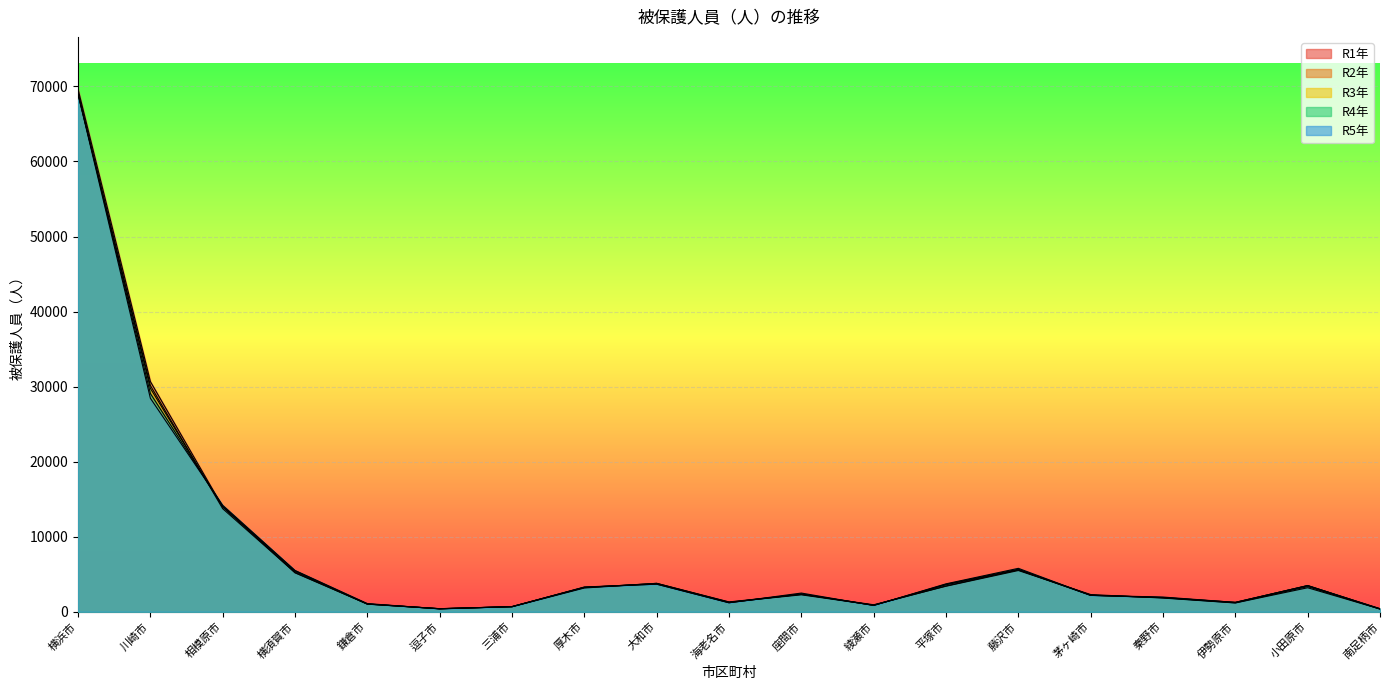

Rank the series at 相模原市 from highest to lowest value.

R5年, R4年, R1年, R3年, R2年